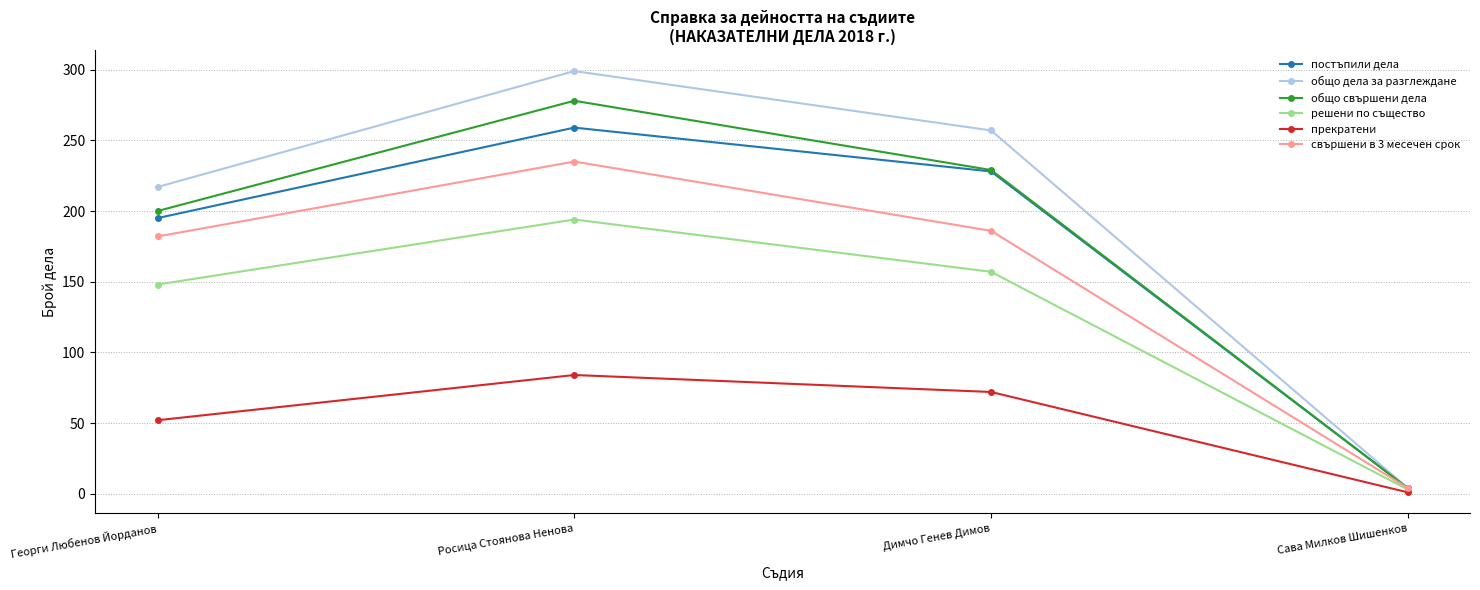

What is the approximate value of решени по същество at Георги Любенов Йорданов, to the nearest 50?

150